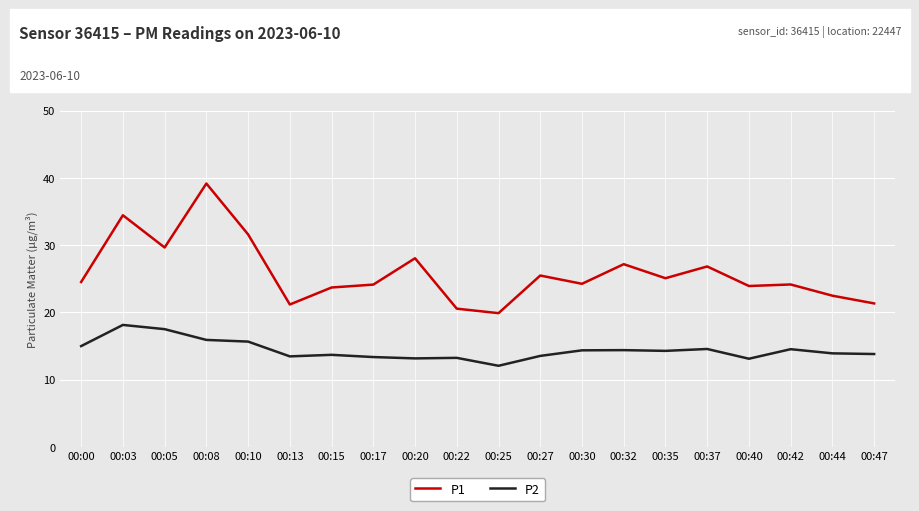

The P1 series shows 56.7 at 00:03. True or false?

False